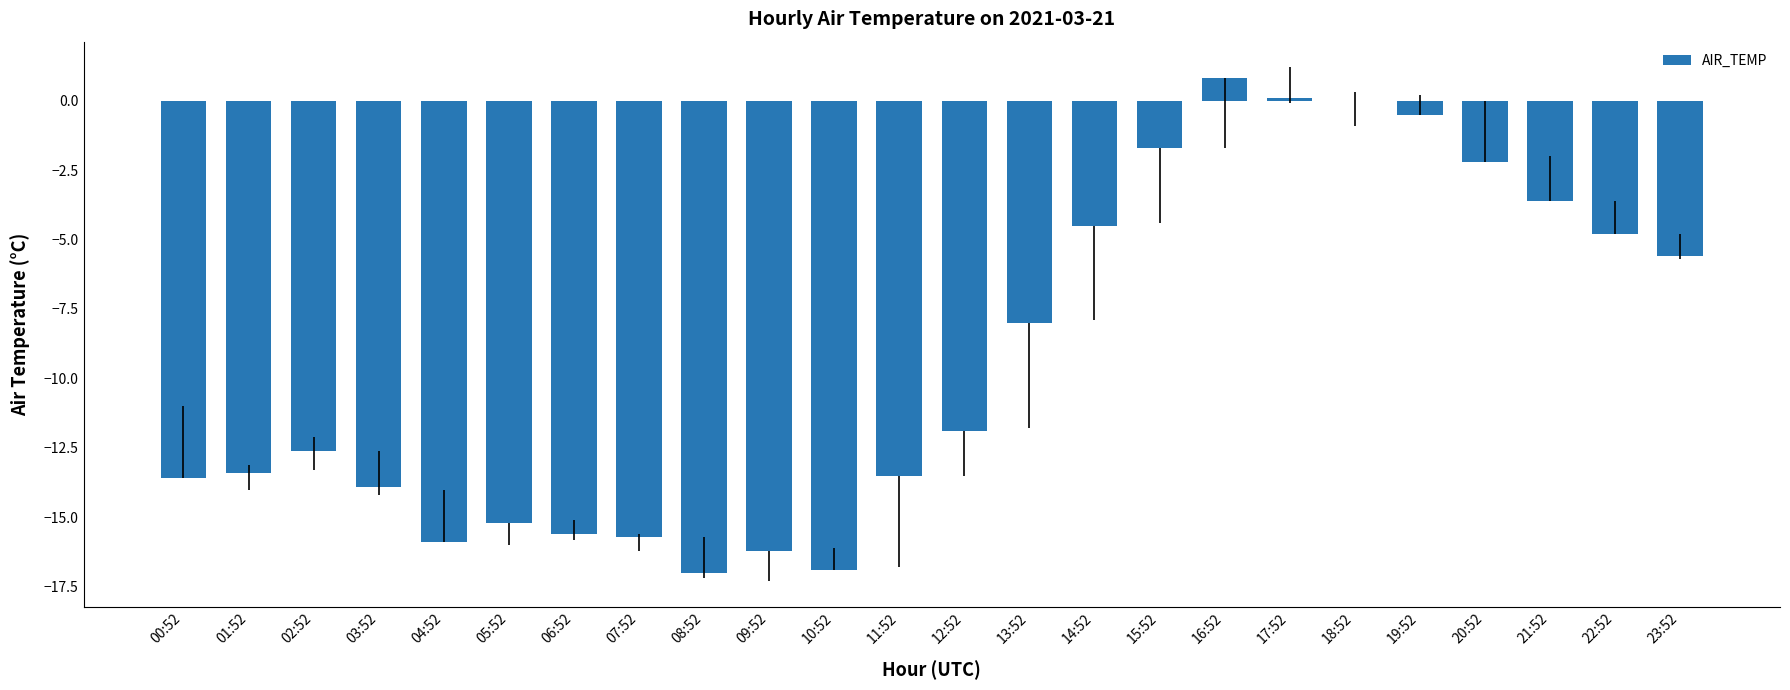

What is the change in value from 16:52 to 20:52?

-3.0